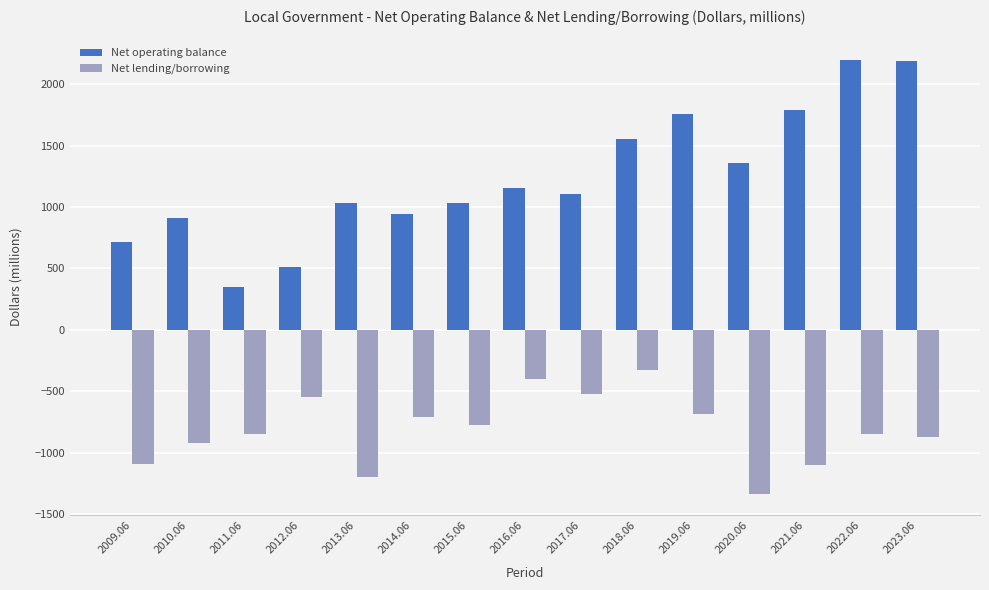

How many bars are there in each group?

2